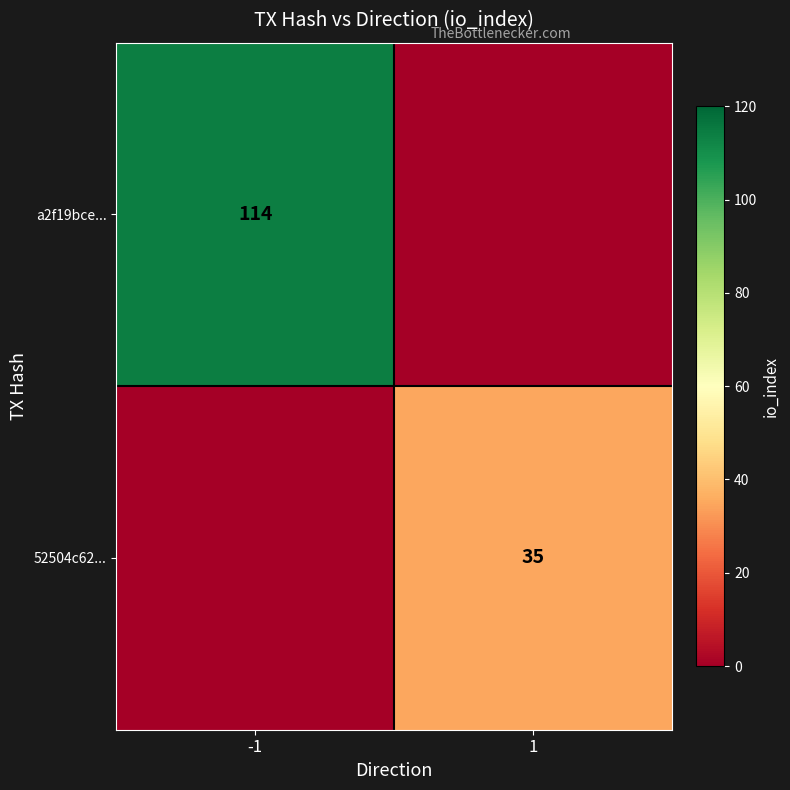

The value of 52504c62... at 1 is 35. True or false?

True